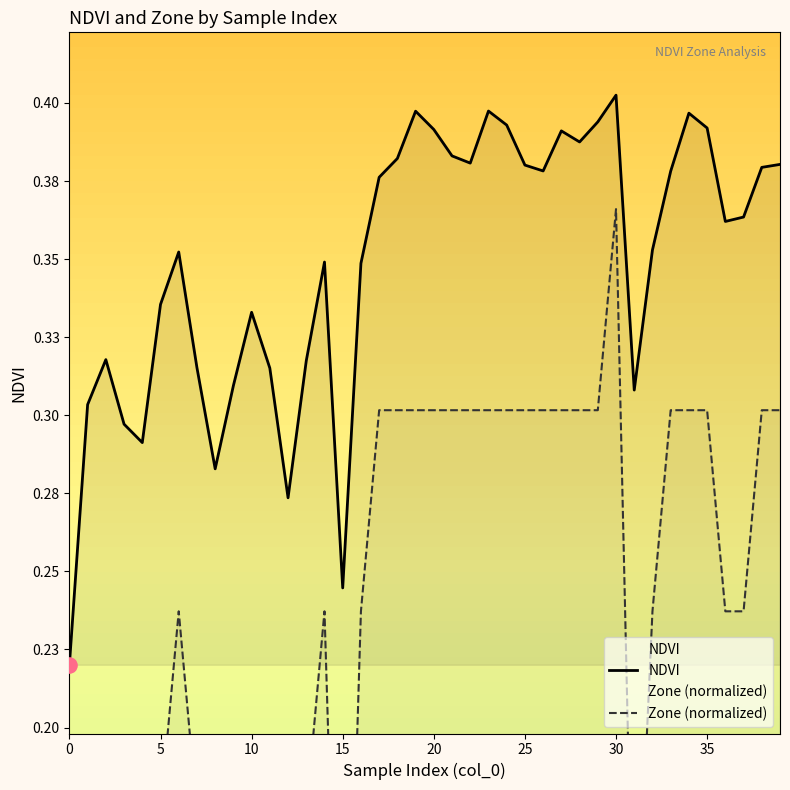

At which category is the sum across all series the highest?

30